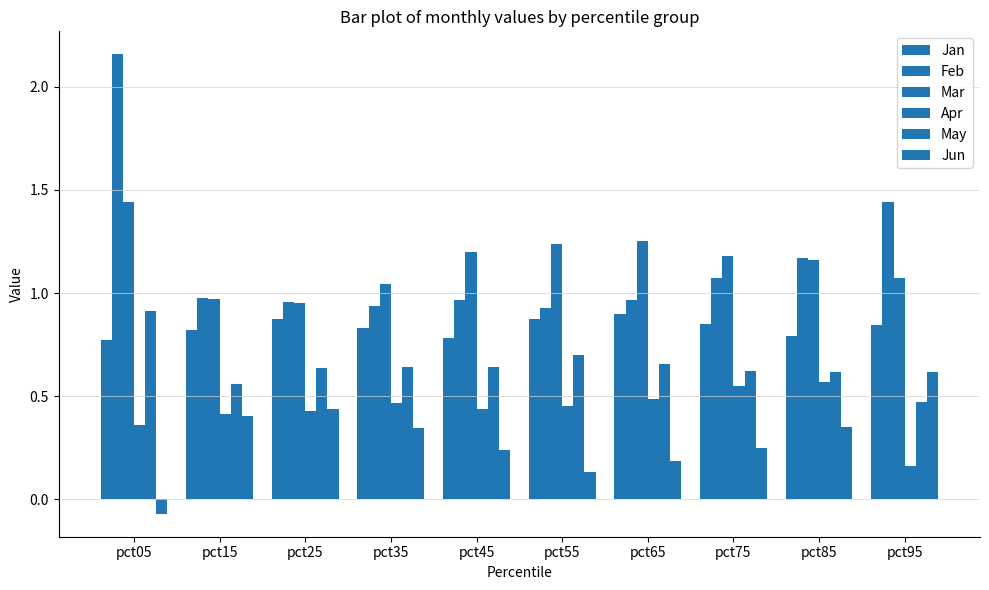

Which category has the lowest value in the Jan series?

pct05